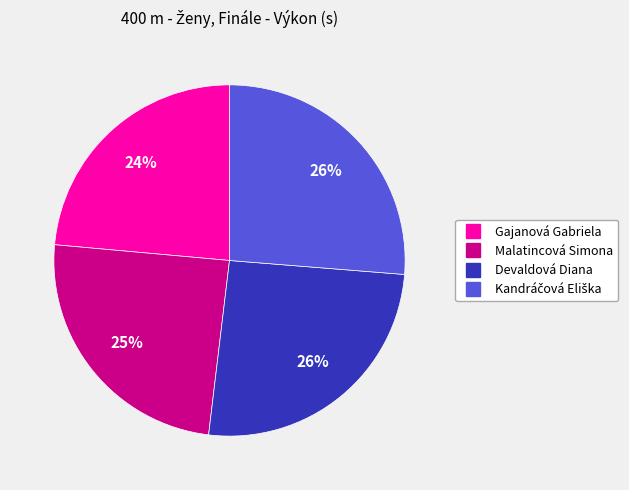

What is the smallest slice in the pie chart?

Gajanová Gabriela